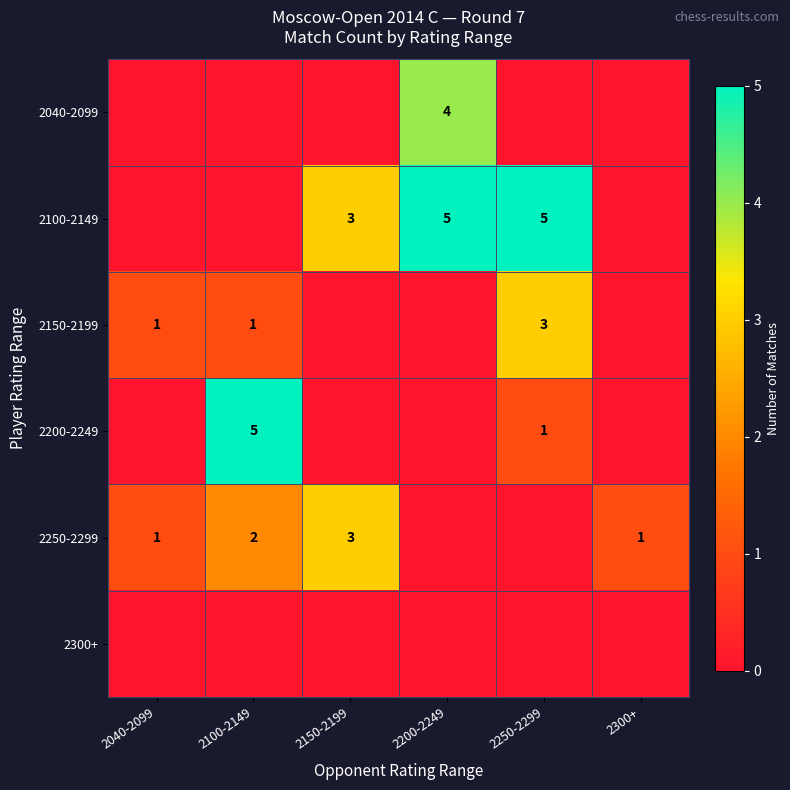

The 2100-2149 series shows 5 at 2200-2249. True or false?

True